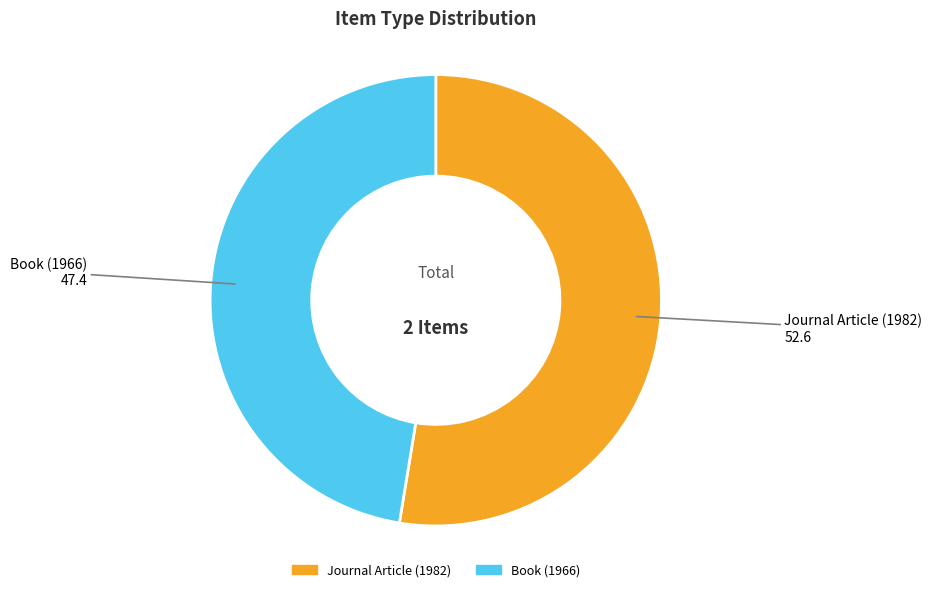

Combined, do Journal Article (1982) and Book (1966) account for over 50%?

Yes